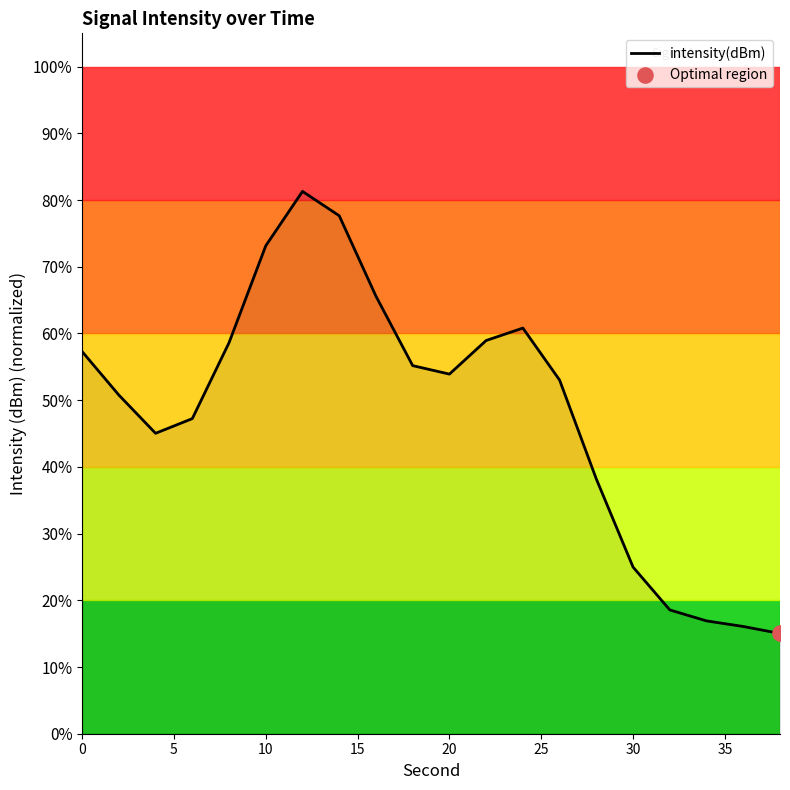

What is the greatest value displayed?

81.3